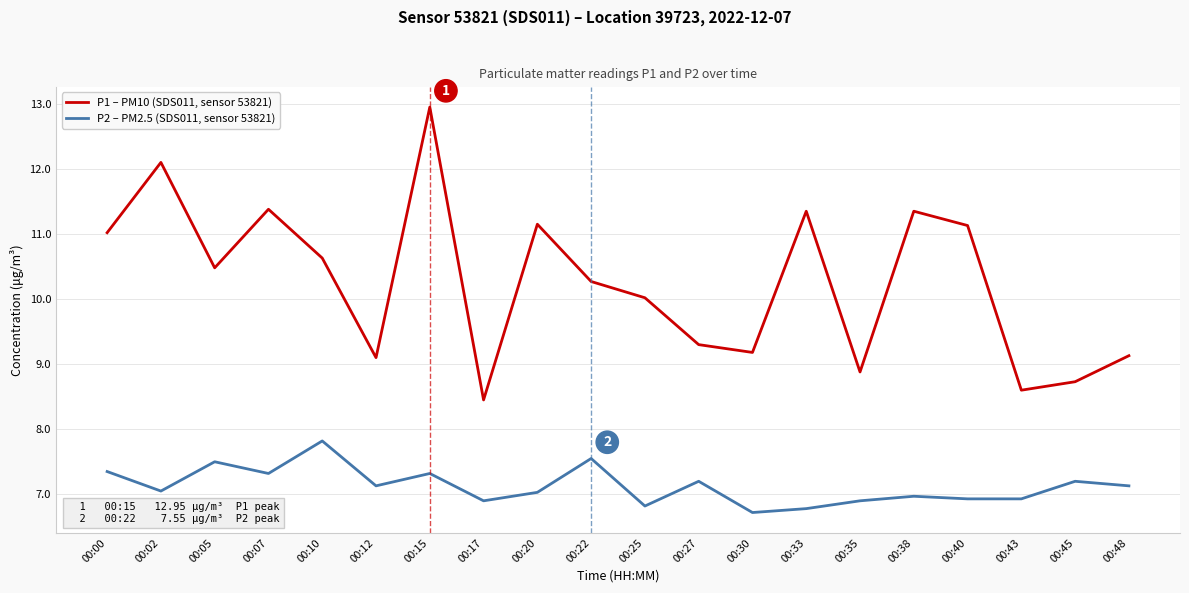

At which category is the sum across all series the highest?

00:15